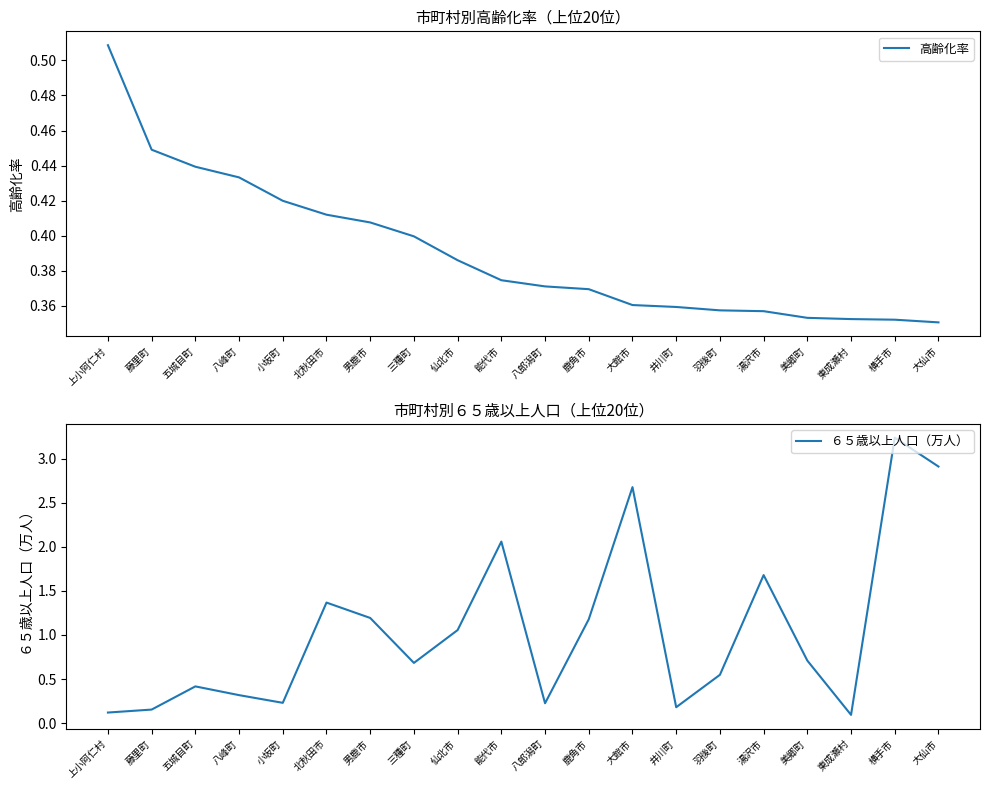

The ６５歳以上人口（万人） series shows 0.2 at 八峰町. True or false?

False